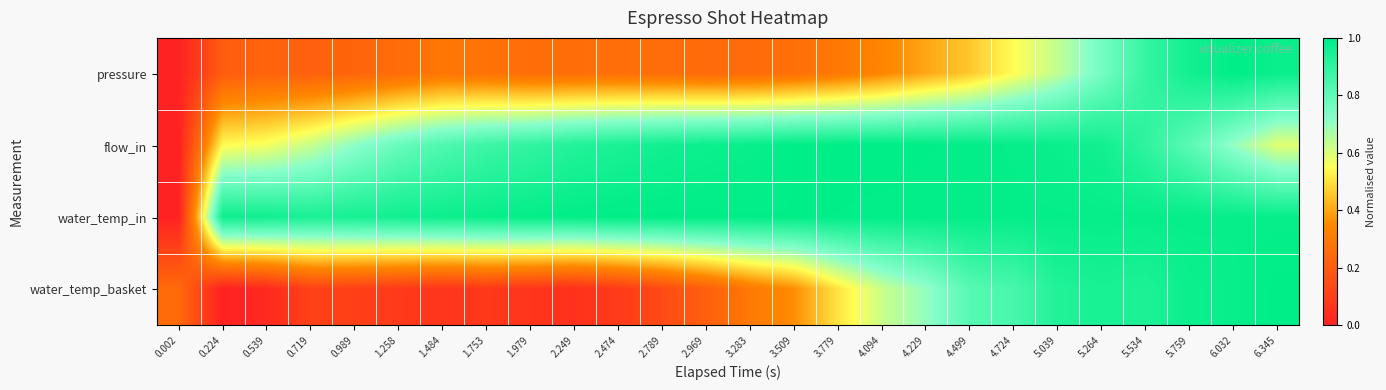

Which label corresponds to the smallest value in the chart?

0.002